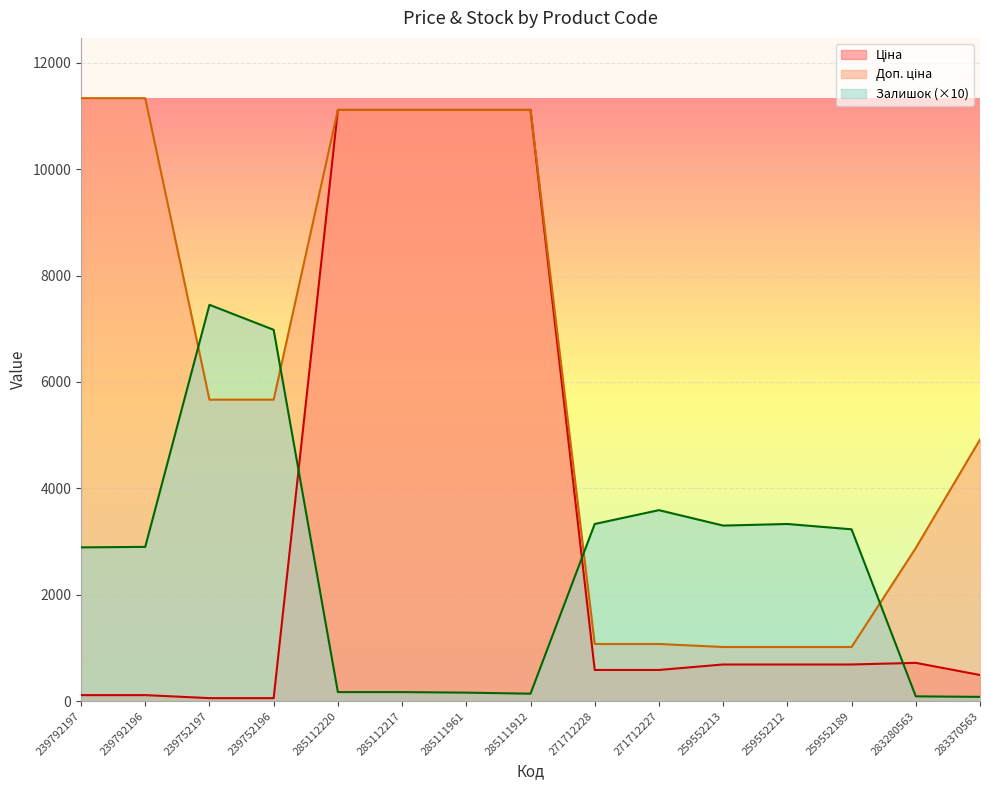

What is the total value across all series at 259552212?

5036.9